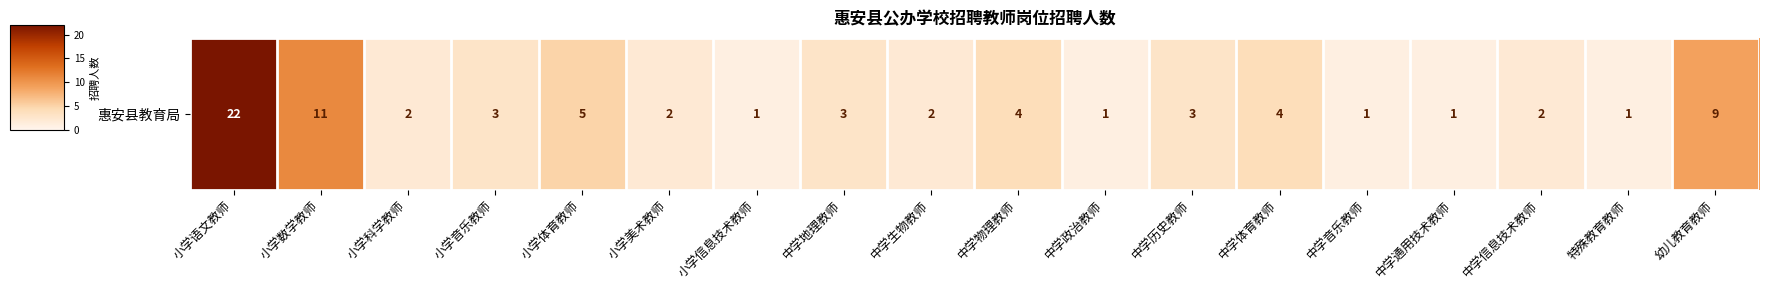

What is the ratio of the value at 中学历史教师 to the value at 小学数学教师?

0.3